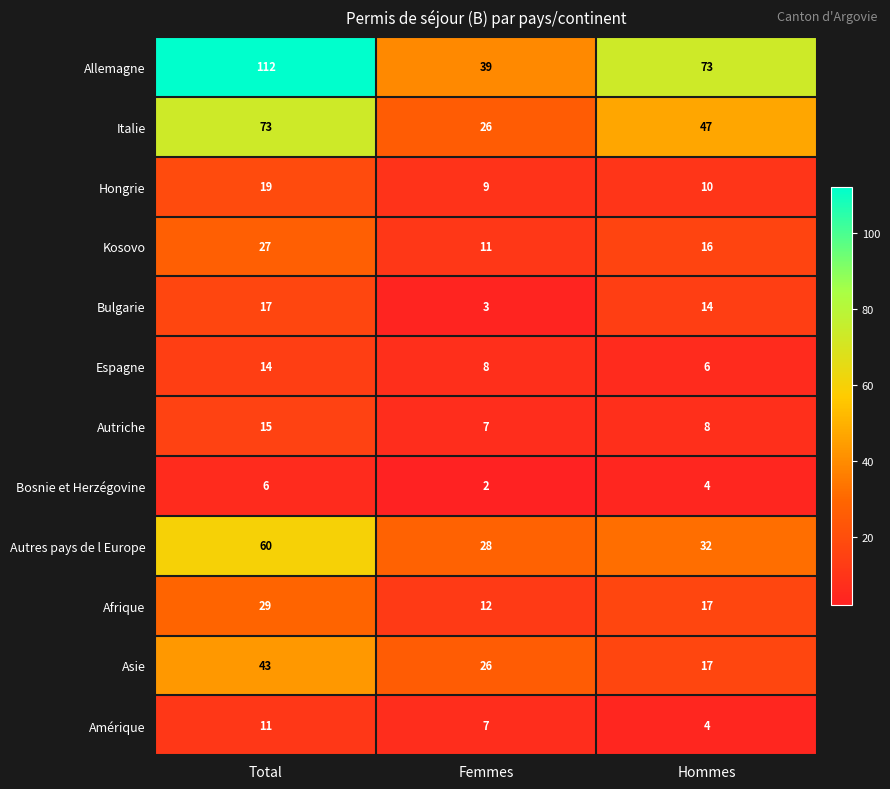

Which series changed the most between Total and Hommes?

Allemagne